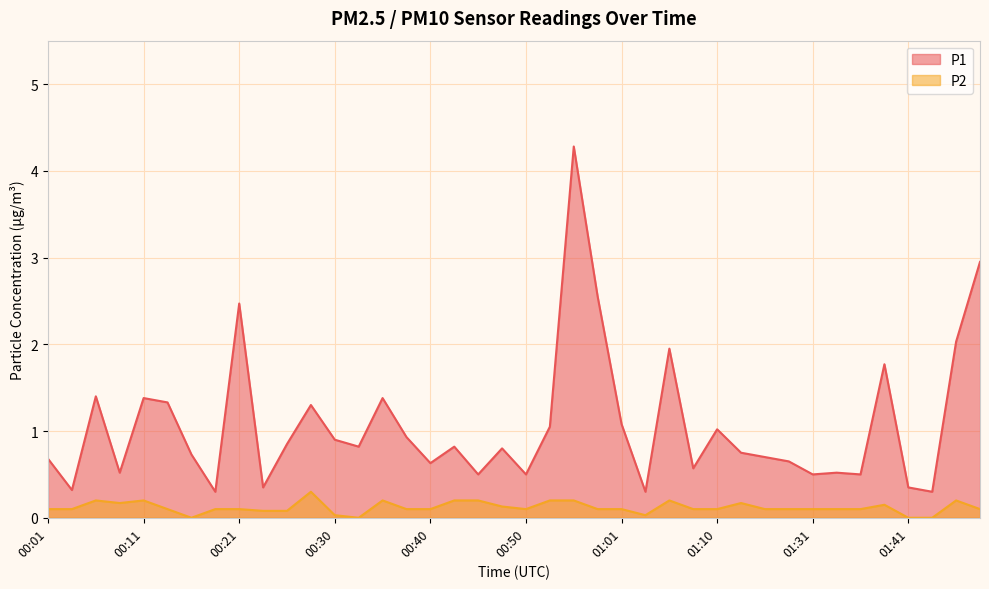

List the labels in order of P1 value, largest first.

00:56, 01:51, 00:58, 00:21, 01:46, 01:06, 01:39, 00:06, 00:11, 00:35, 00:13, 00:28, 01:01, 00:53, 01:10, 00:38, 00:30, 00:26, 00:33, 00:43, 00:48, 01:13, 00:16, 01:21, 00:01, 01:28, 00:40, 01:08, 00:08, 01:33, 00:45, 00:50, 01:31, 01:36, 00:23, 01:41, 00:03, 00:18, 01:03, 01:44